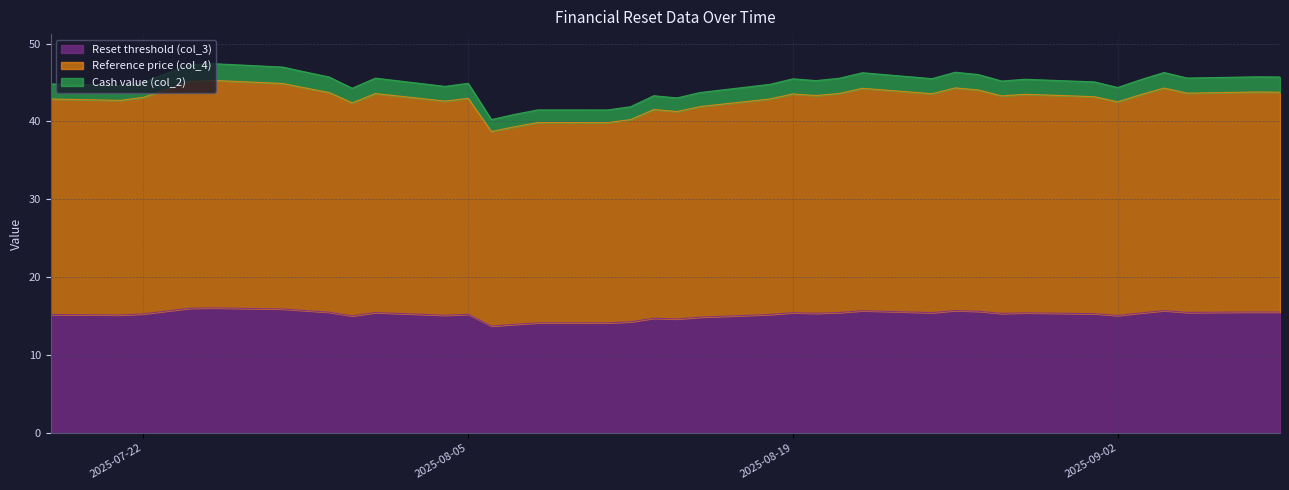

The Cash value (col_2) series shows 18.0 at 2025-09-05. True or false?

False